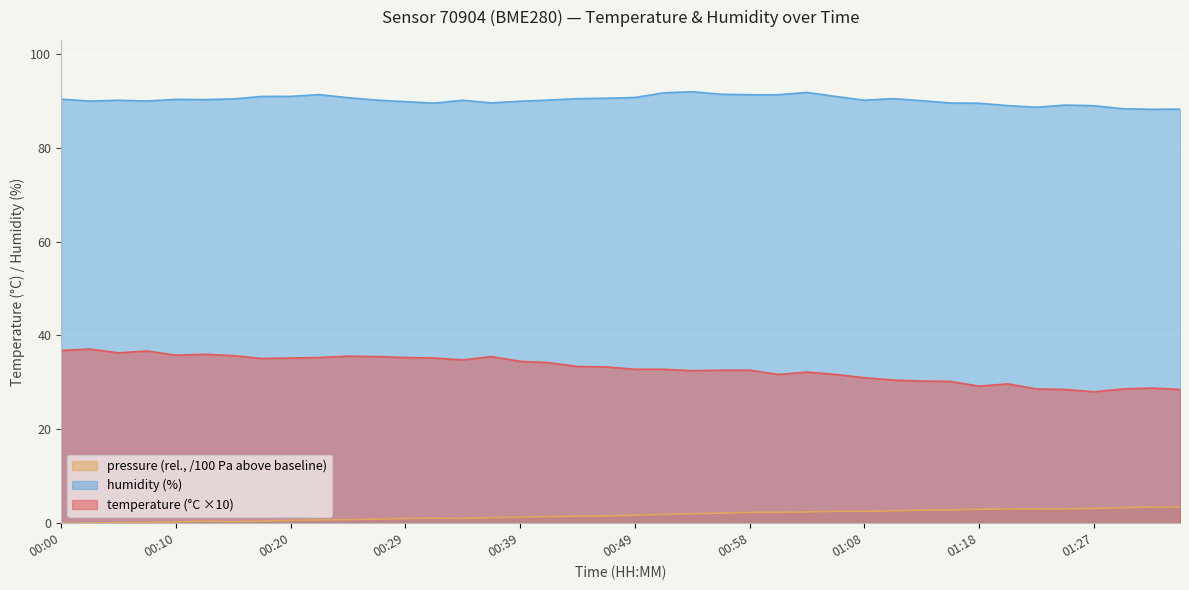

What is the greatest value displayed?

92.0